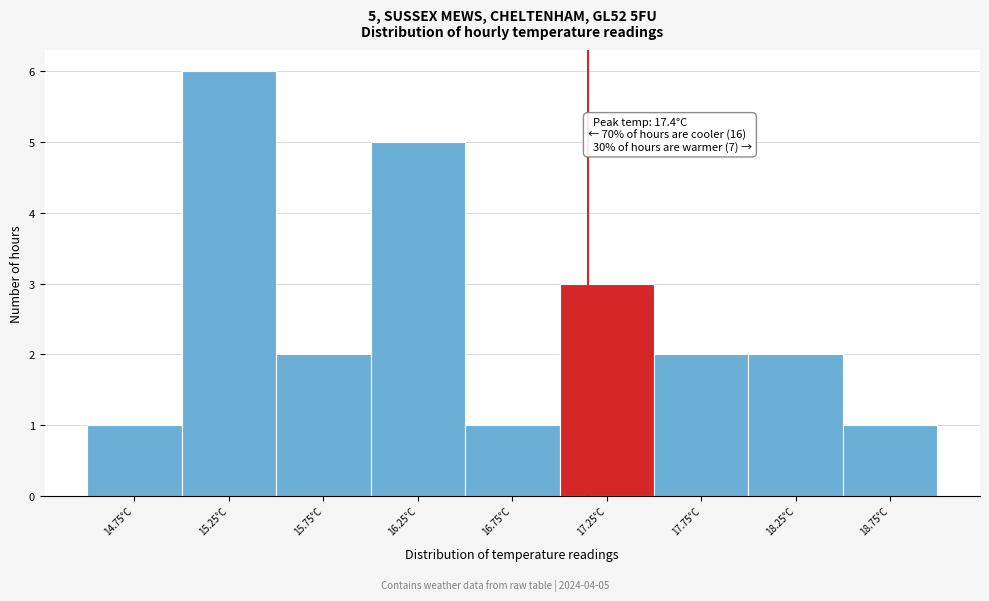

Reading right to left, extract all data points from this chart.

1	2	2	3	1	5	2	6	1